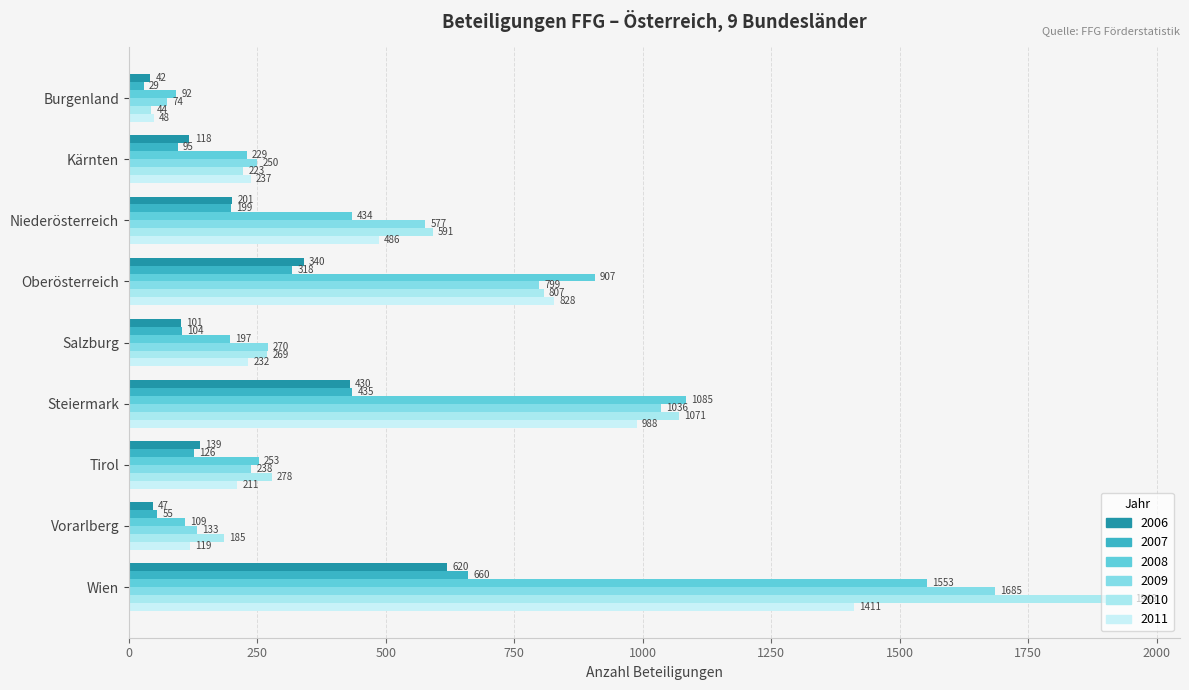

The value of 2006 at Niederösterreich is 201. True or false?

True